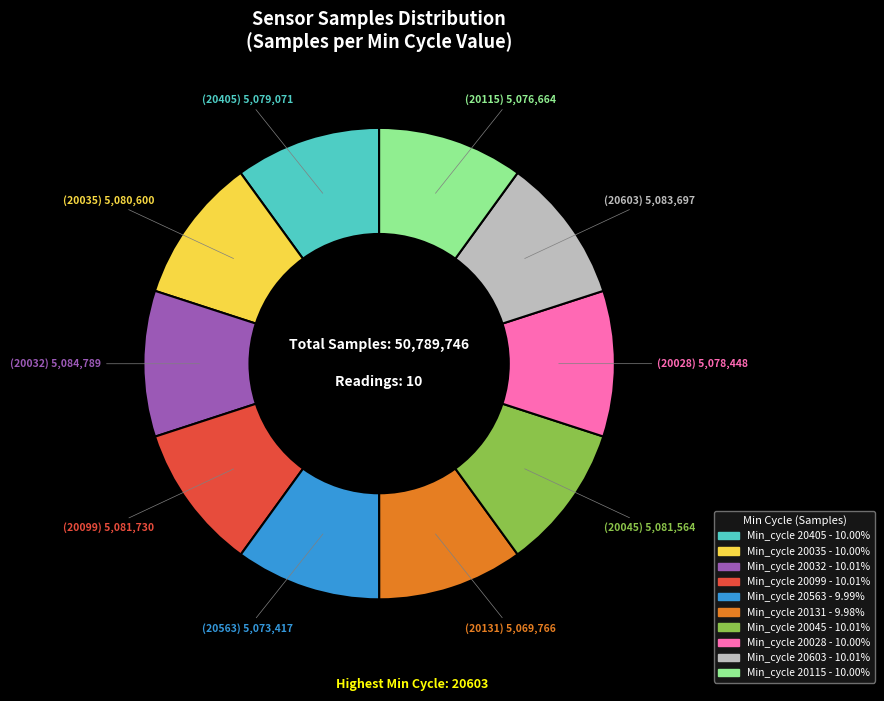

Does any single category account for the majority?

No